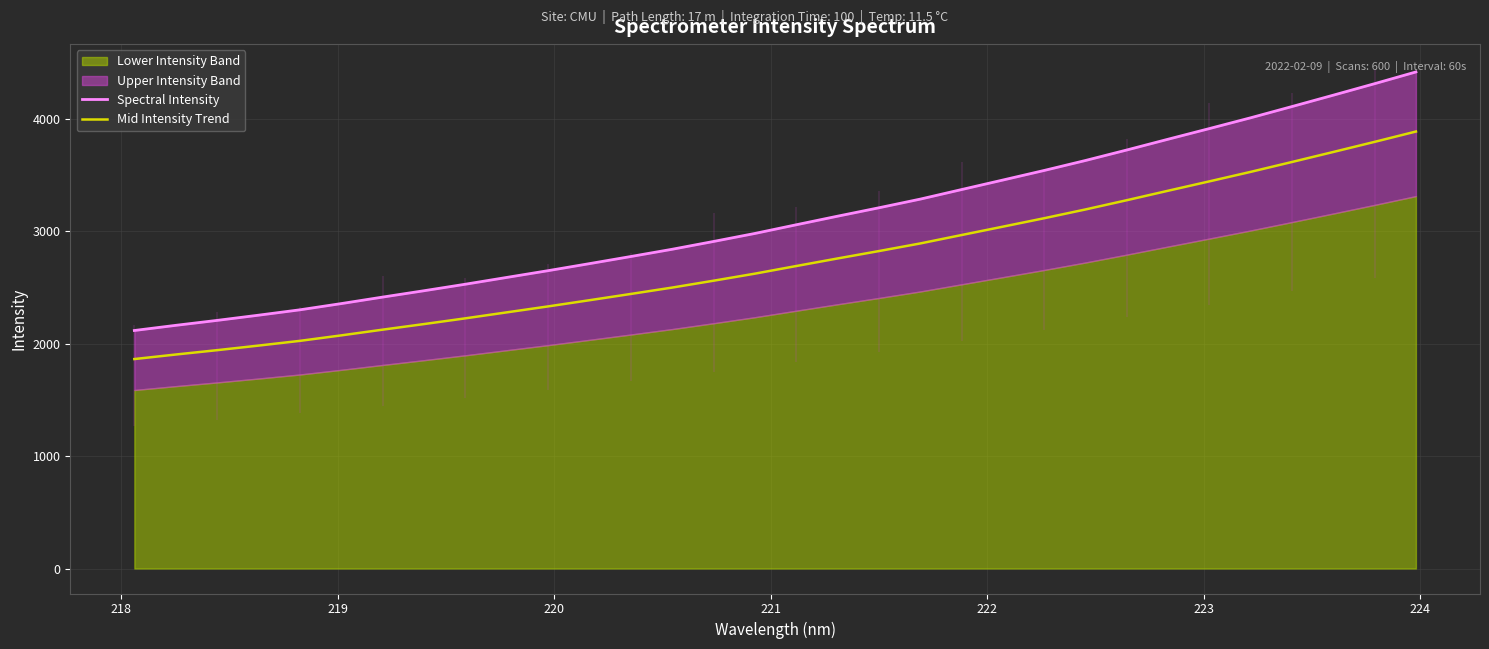

What is the highest value of the Mid Intensity Trend series?

3885.5